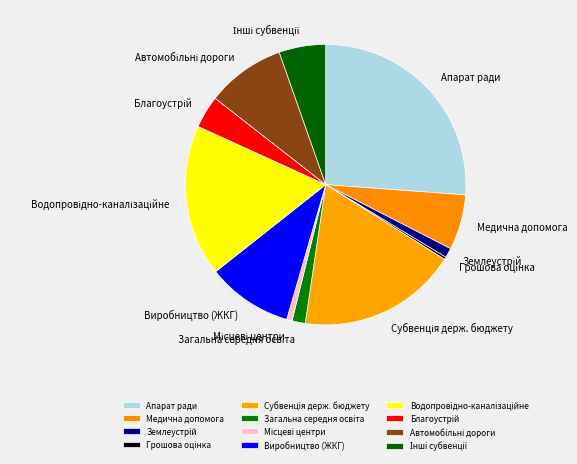

The Виробництво (ЖКГ) slice represents 10% of the pie. True or false?

True